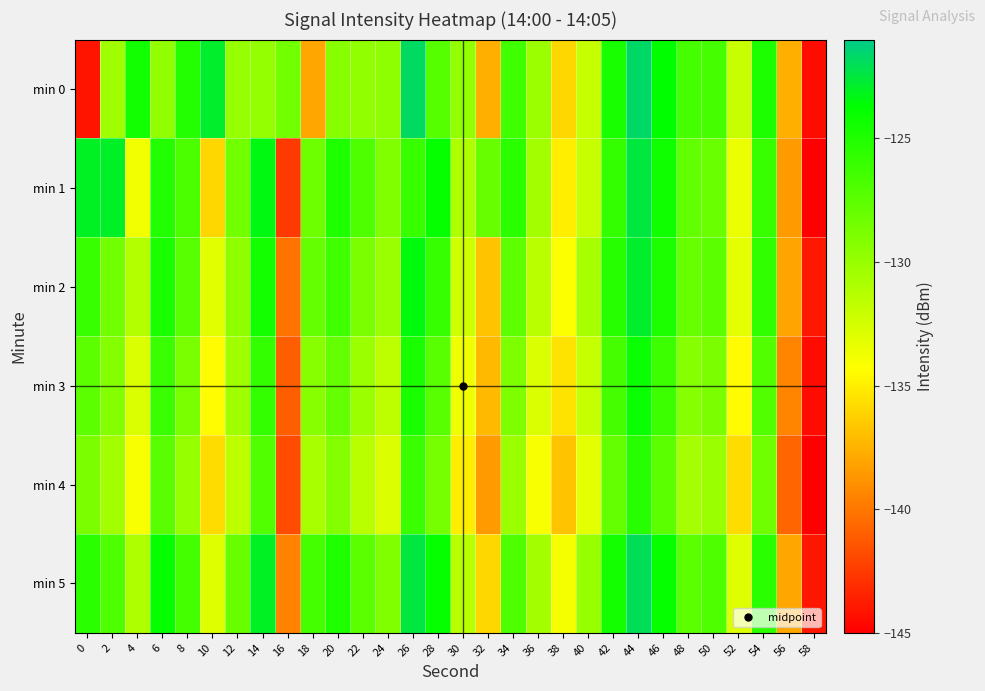

Which series has the largest total across all categories?

min 5